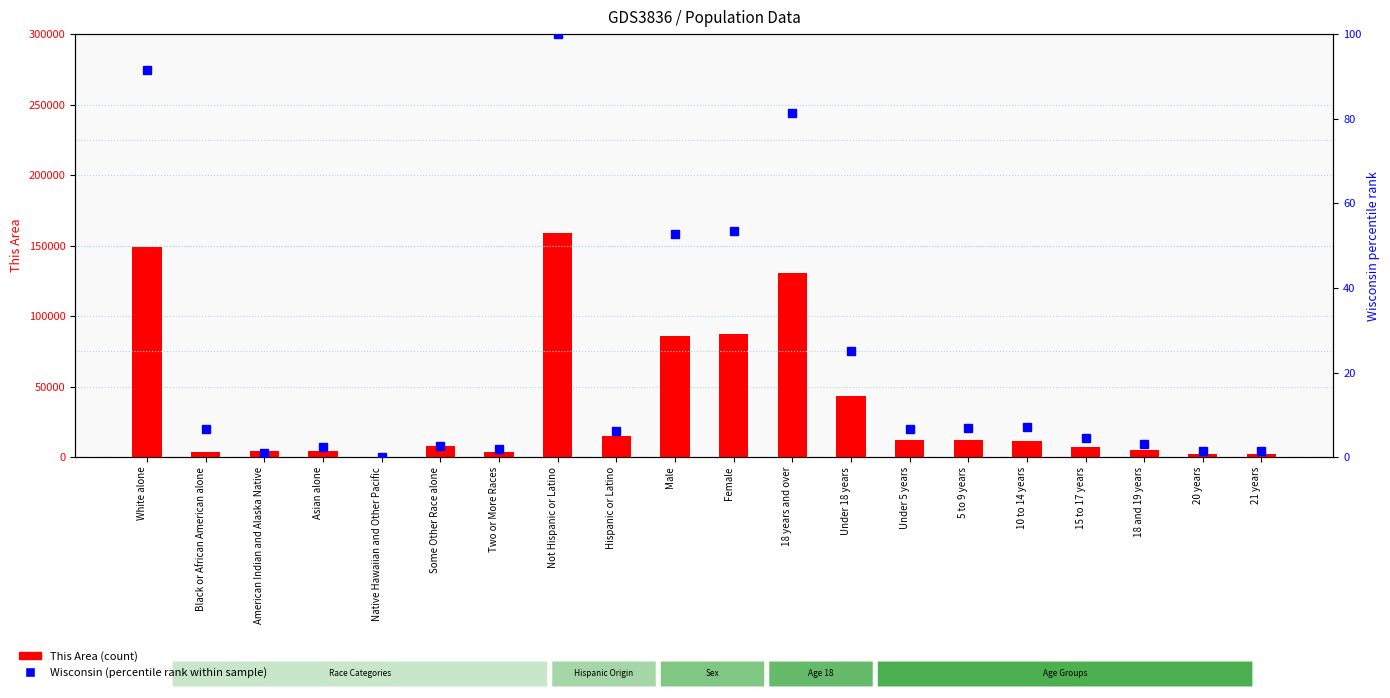

List the series in order of their overall mean, highest first.

This Area (count), Wisconsin (percentile rank)